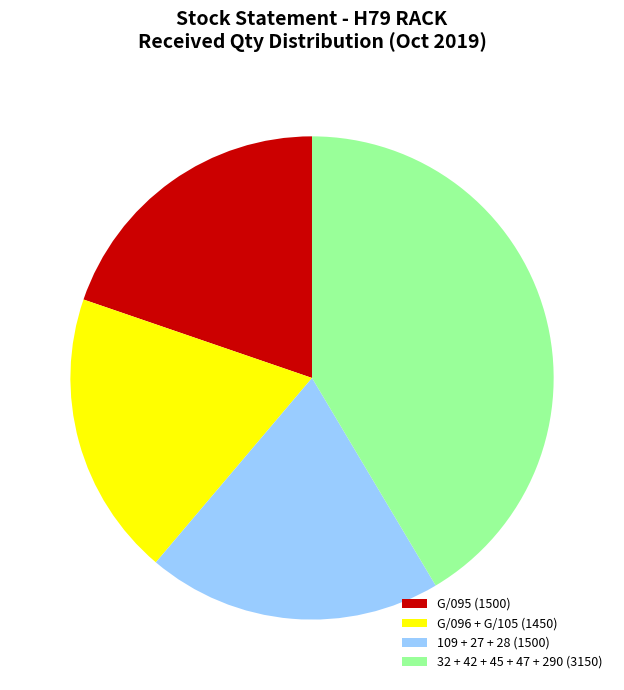

Approximately how many times larger is the value at G/096 + G/105 (1450) compared to G/095 (1500)?

1.0